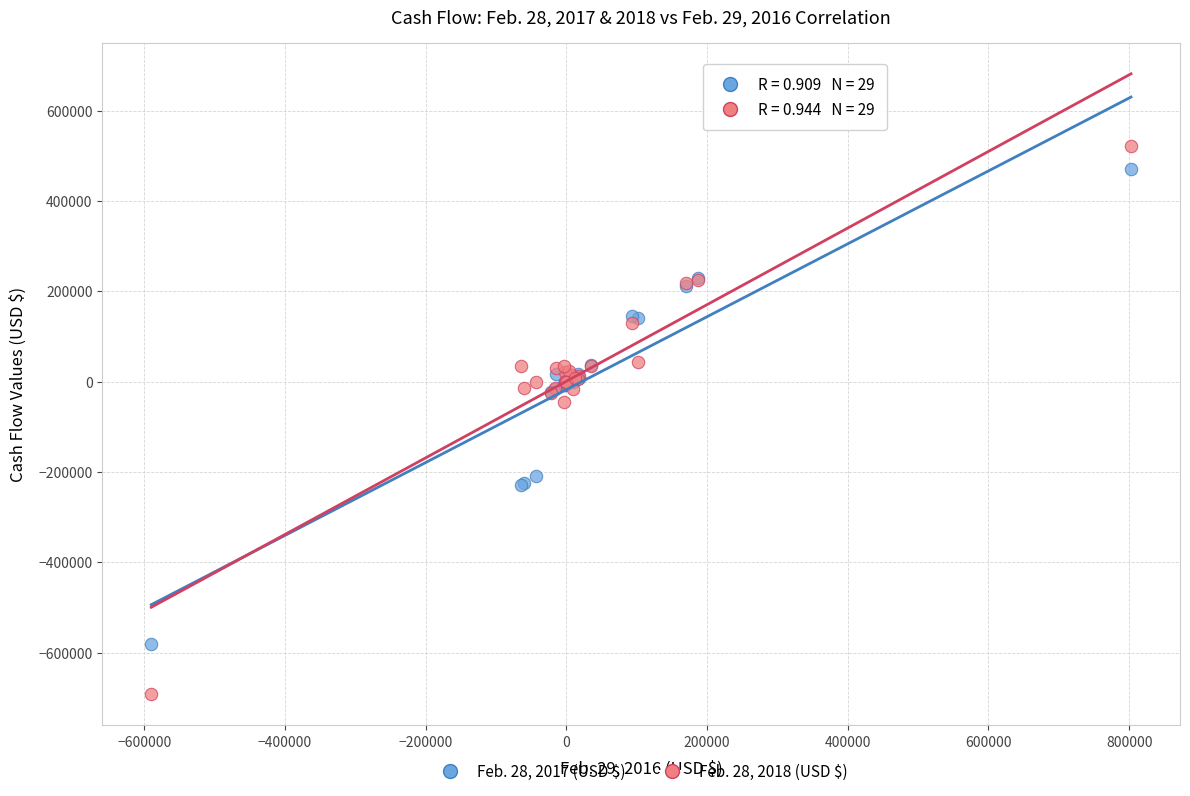

Across all series, what Y value is closest to -85650?

-44818